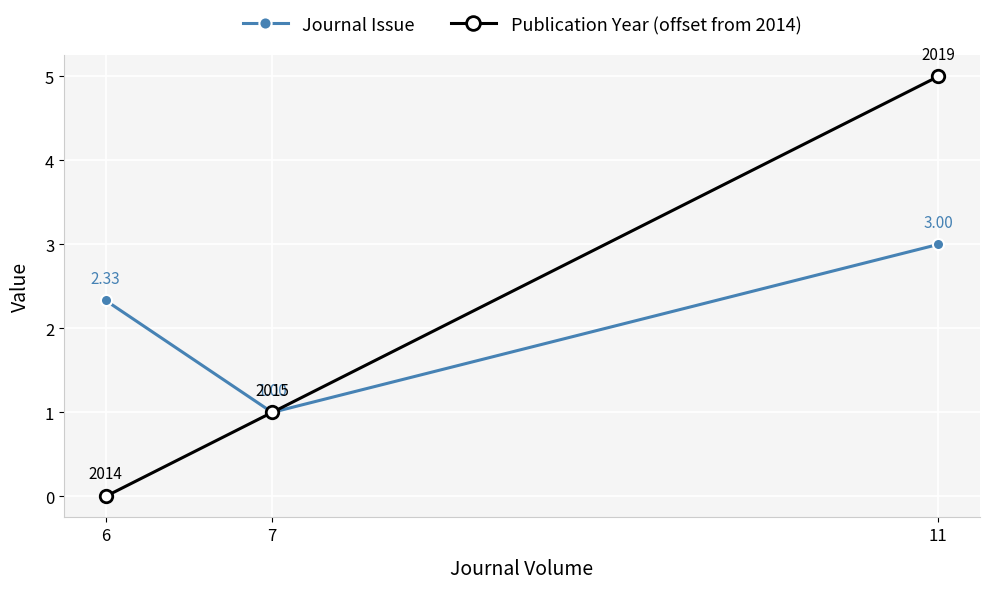

What is the difference between the highest and lowest values at 11?

2.0